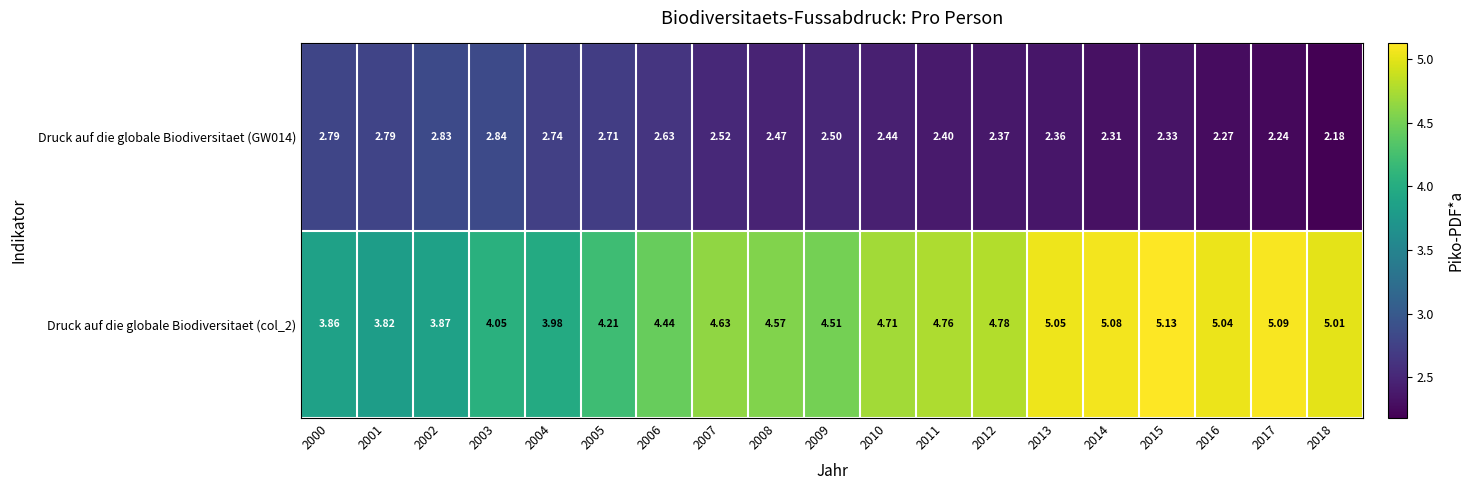

Rank the series by their average value, from highest to lowest.

Druck auf die globale Biodiversitaet (col_2), Druck auf die globale Biodiversitaet (GW014)